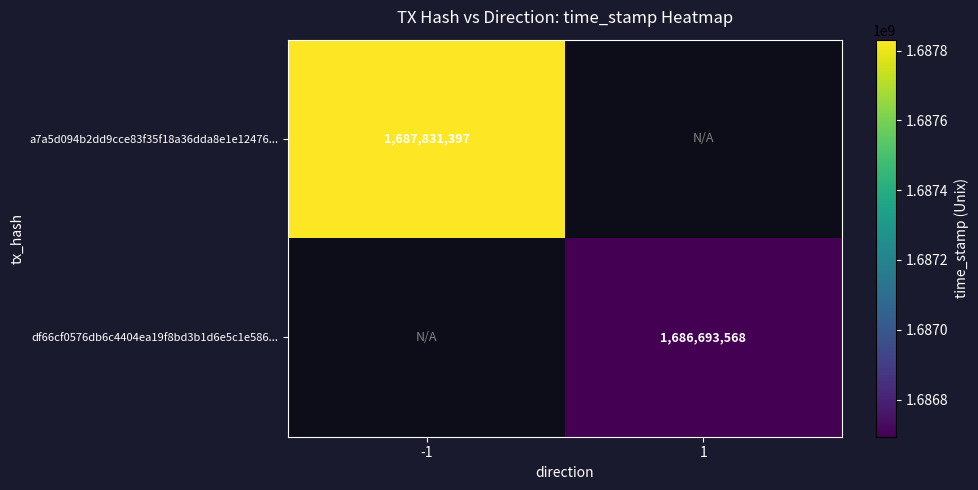

At how many categories does at least one series exceed 1687541265?

1